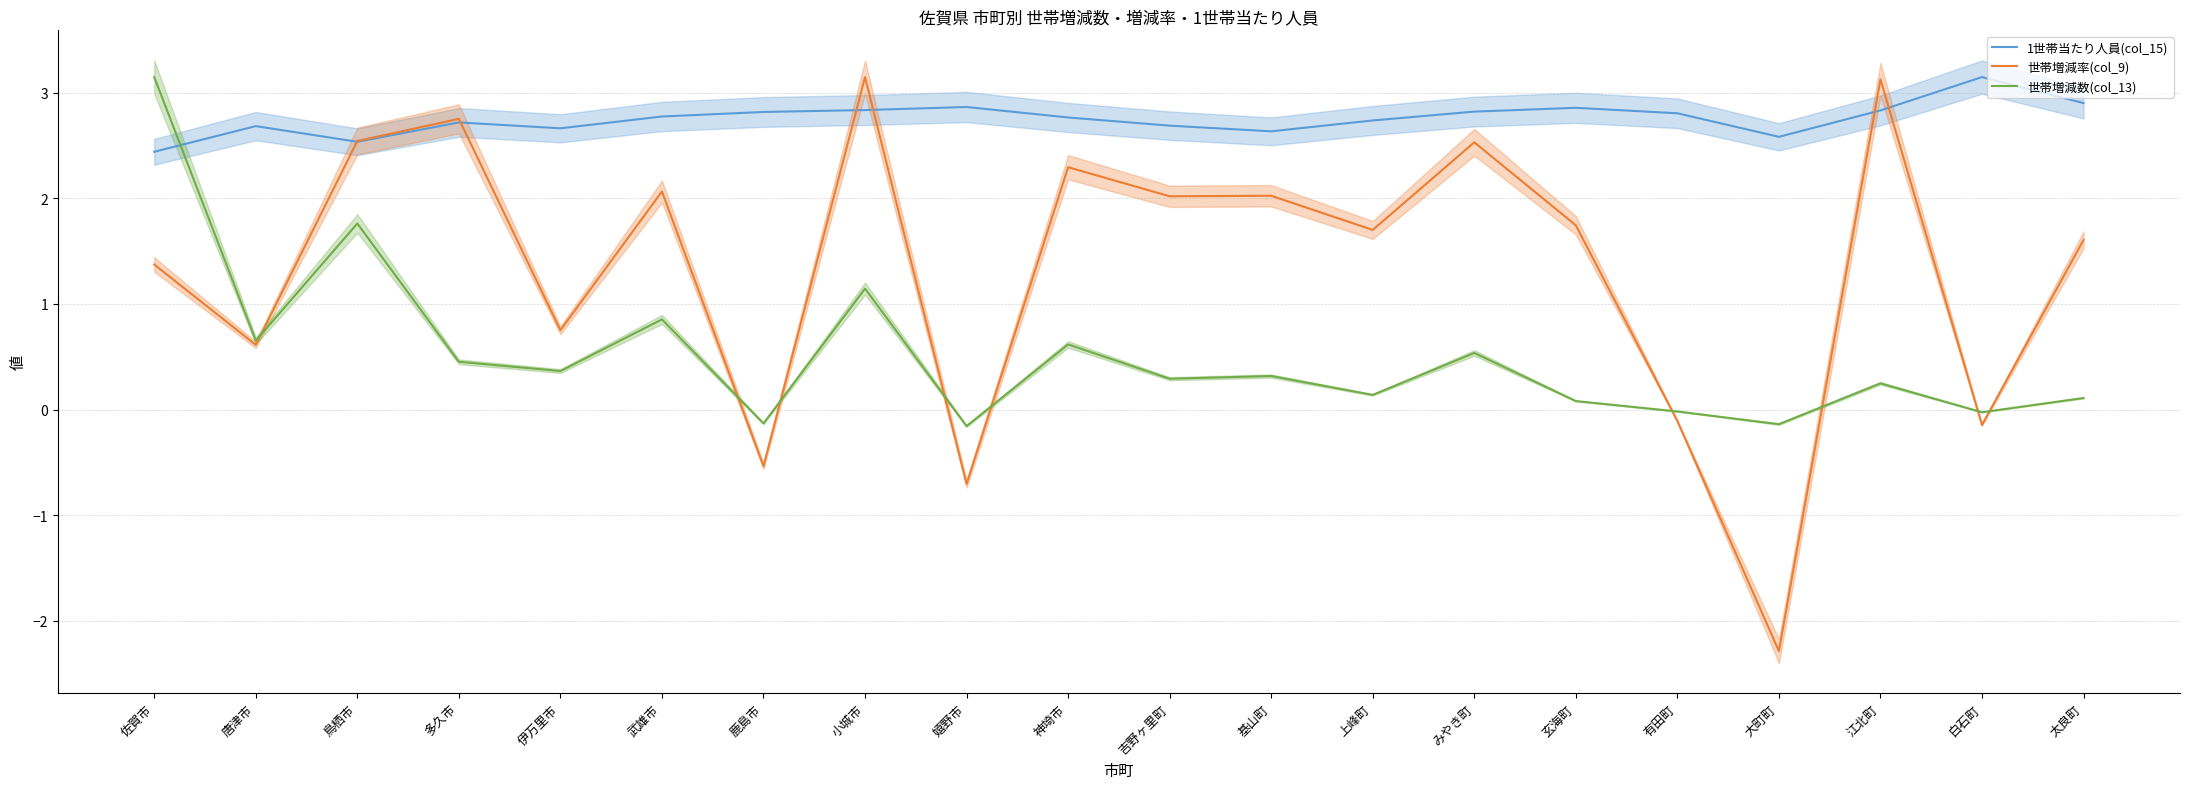

Reading right to left, extract all data points from this chart.

1世帯当たり人員(col_15): 2.9	3.1	2.8	2.6	2.8	2.9	2.8	2.7	2.6	2.7	2.8	2.9	2.8	2.8	2.8	2.7	2.7	2.5	2.7	2.4
世帯増減率(col_9): 1.6	-0.1	3.1	-2.3	-0.1	1.7	2.5	1.7	2.0	2.0	2.3	-0.7	3.1	-0.5	2.1	0.8	2.8	2.5	0.6	1.4
世帯増減数(col_13): 0.1	-0.0	0.2	-0.1	-0.0	0.1	0.5	0.1	0.3	0.3	0.6	-0.2	1.1	-0.1	0.9	0.4	0.5	1.8	0.7	3.1